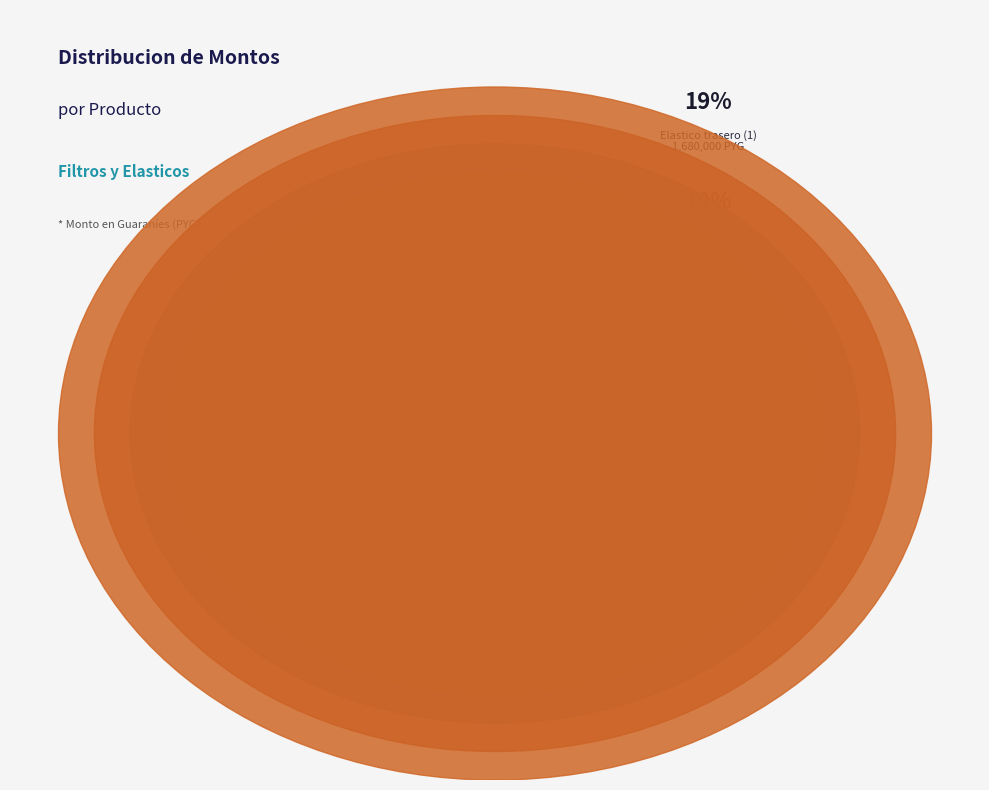

Between Filtro hidraulico and Grampa elastico, which is larger?

Grampa elastico